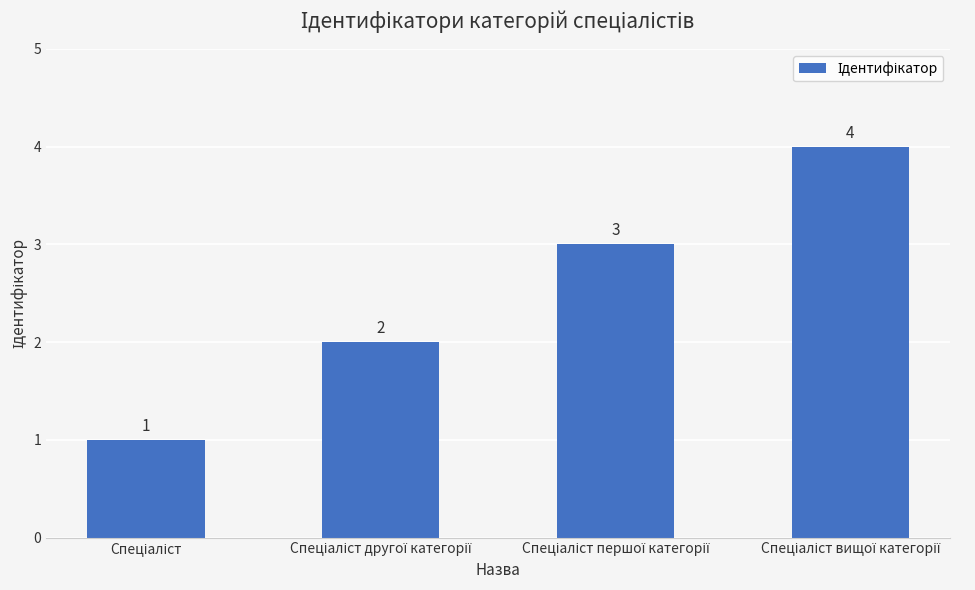

What is the value of the 1st bar from the left?

1